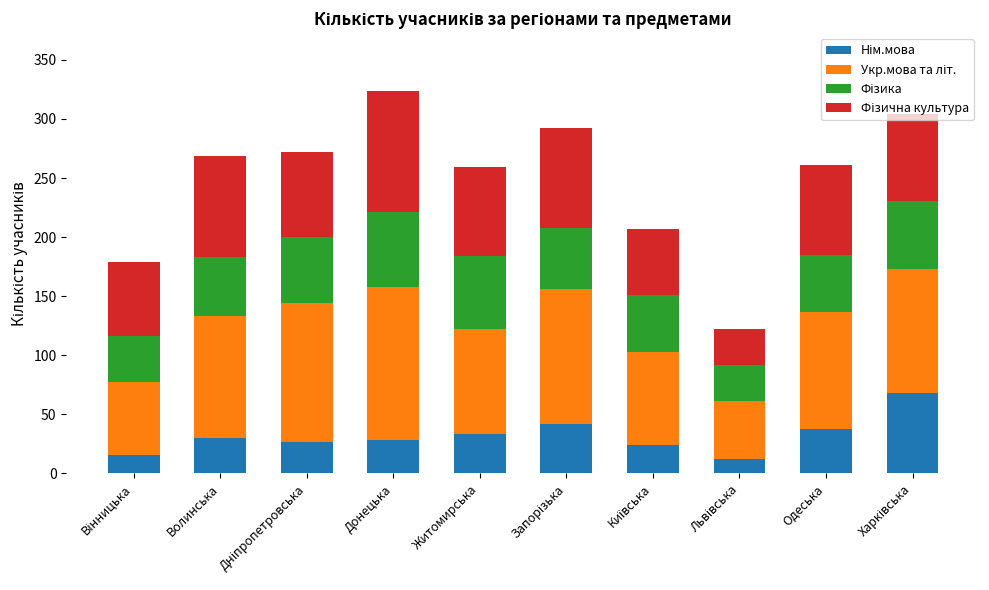

Is it true that Укр.мова та літ. equals 46 at Волинська?

False